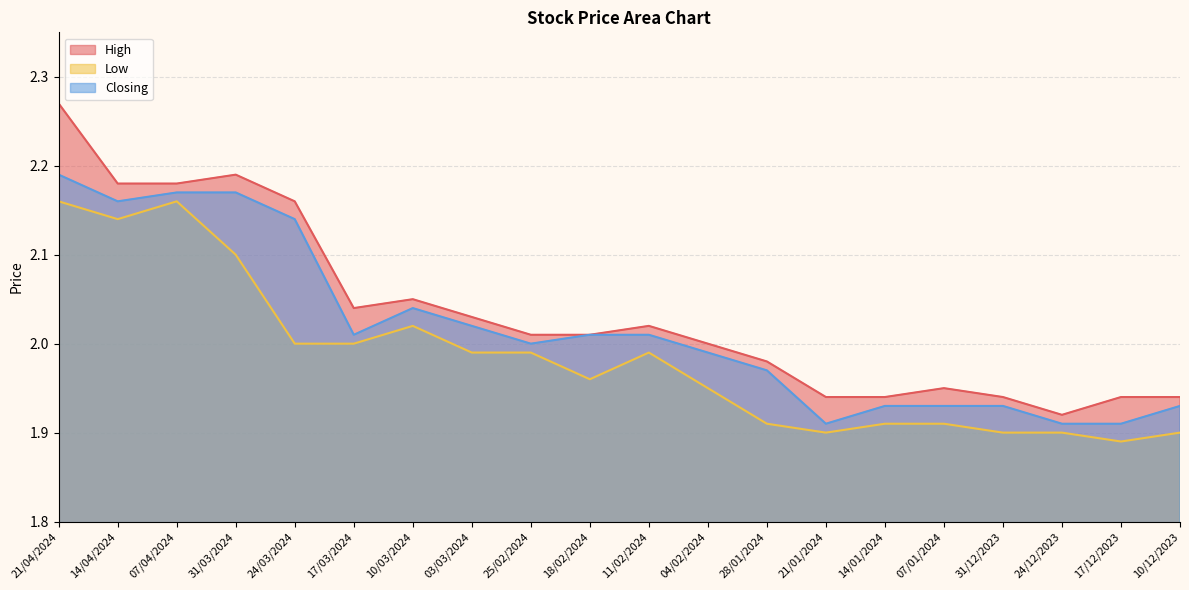

Is the value of Low at 17/12/2023 greater than the value of Closing at 03/03/2024?

No